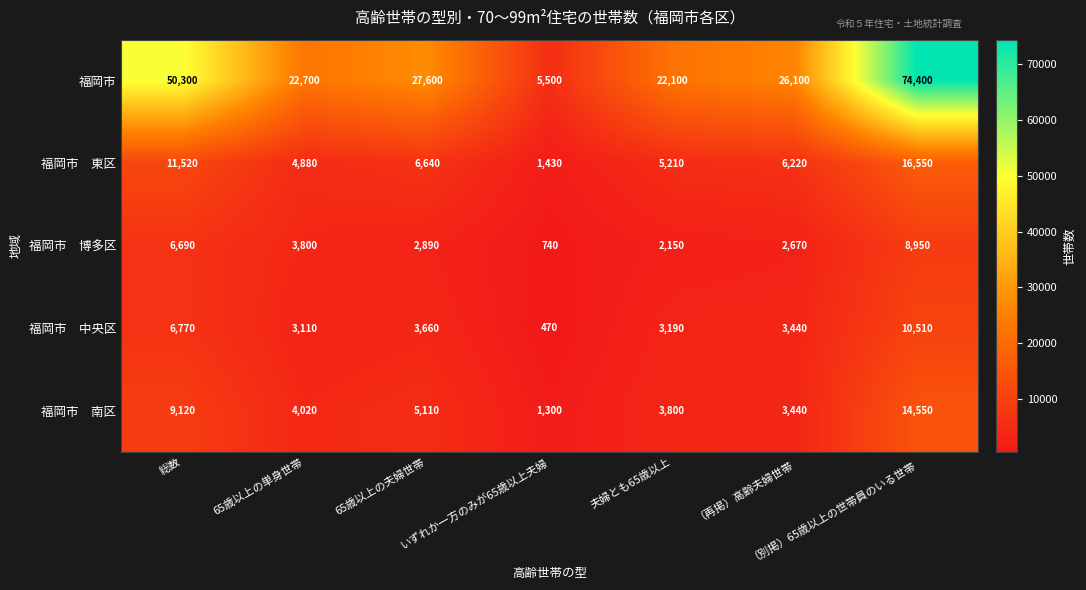

Which series has the widest spread of values?

福岡市